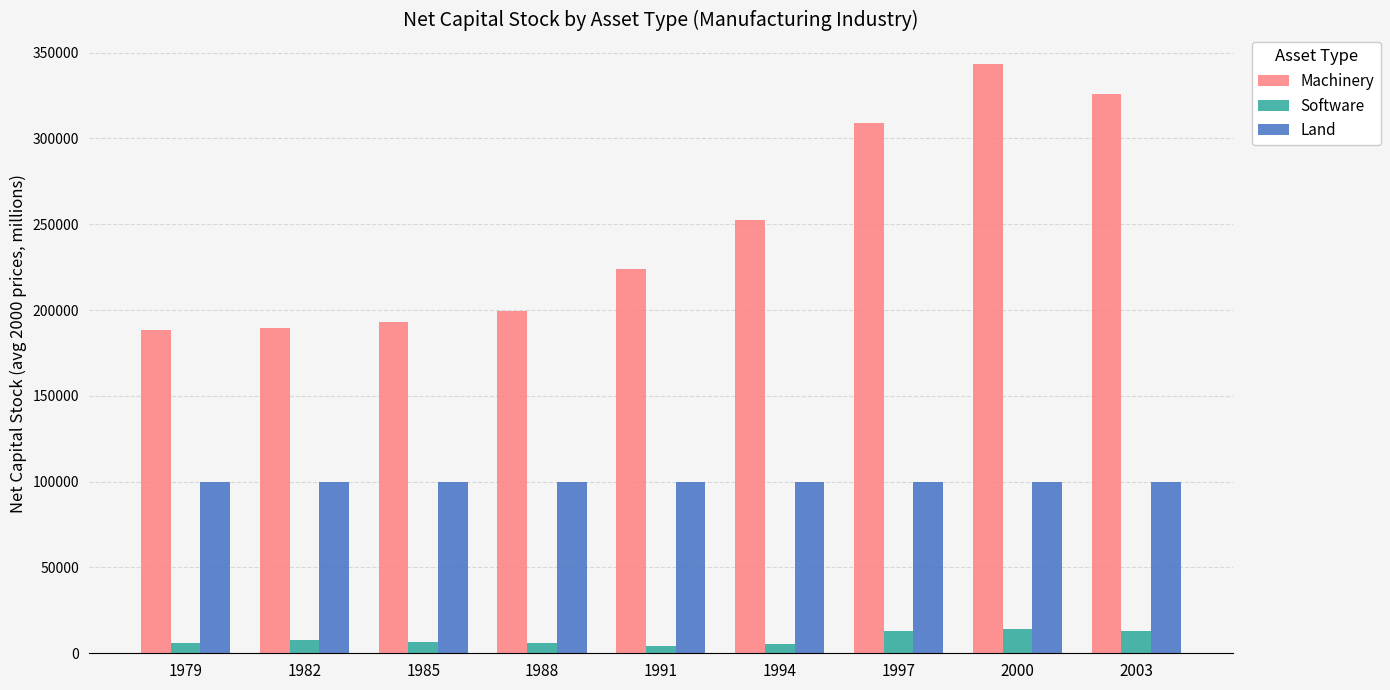

Which series has the largest total across all categories?

Machinery